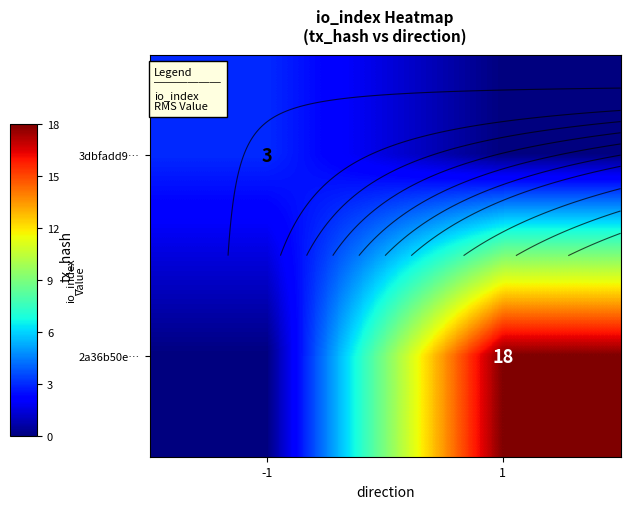

At how many categories does at least one series exceed 8?

1